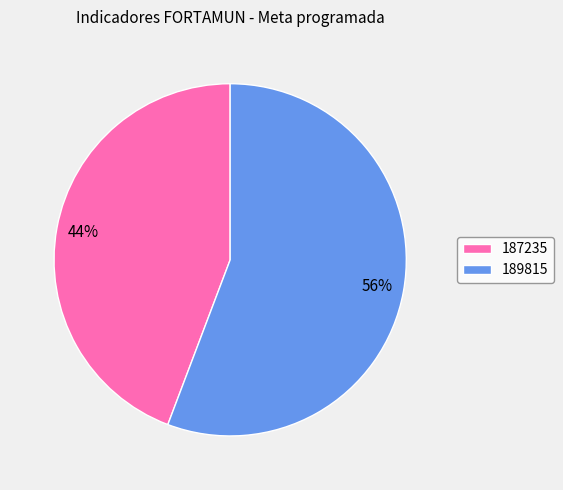

To the nearest percent, what is the combined percentage of 189815 and 187235?

100%